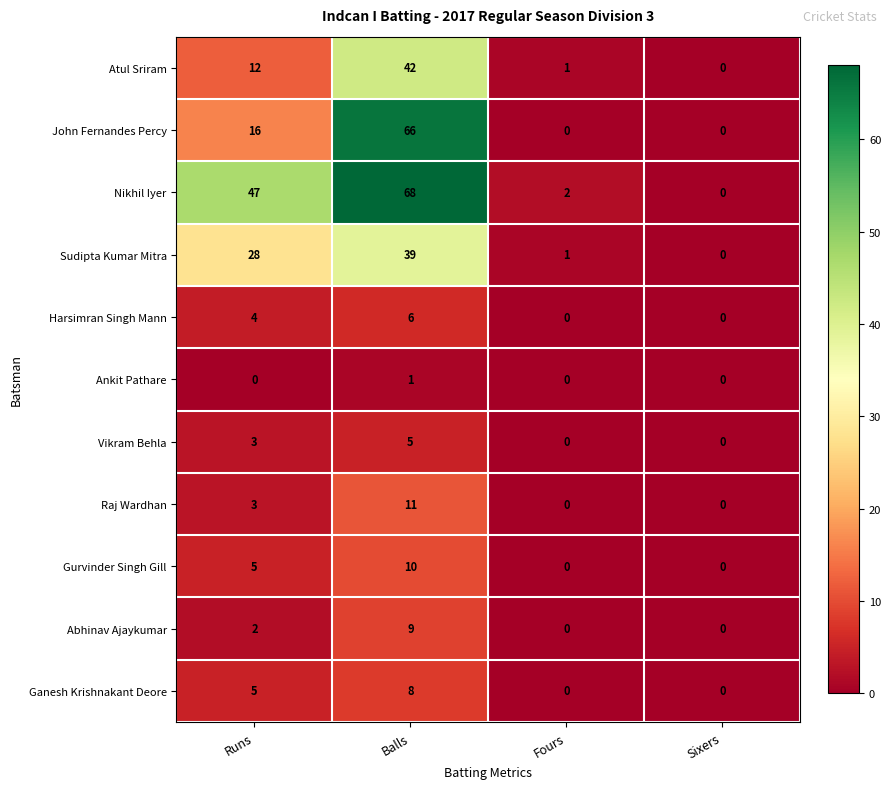

The value of Harsimran Singh Mann at Sixers is 0. True or false?

True